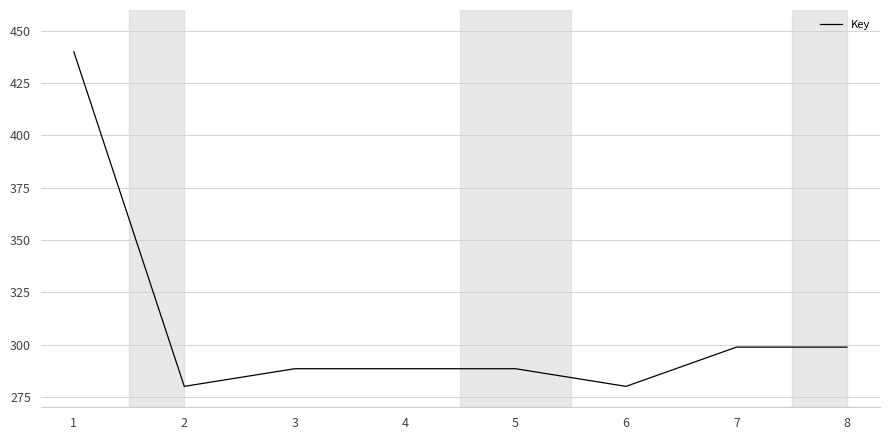

The value at 5 is 490.4. True or false?

False